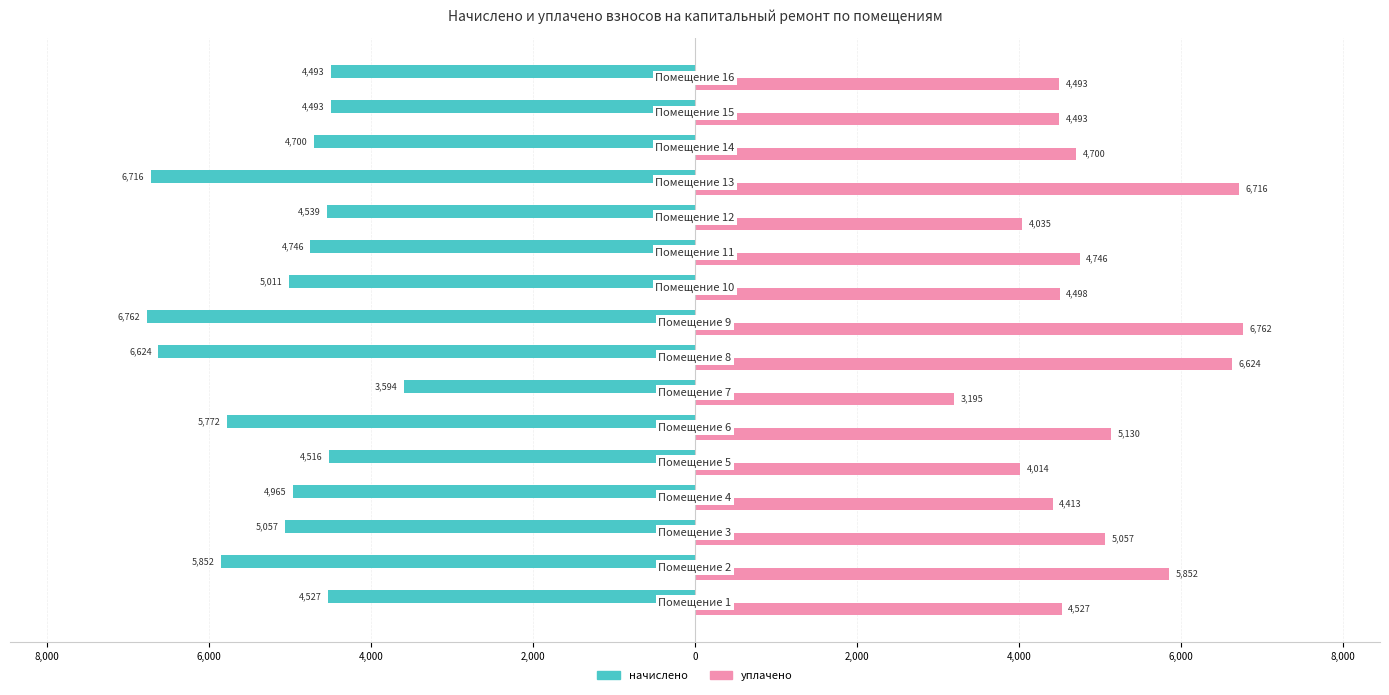

What are all the series names shown in the legend?

начислено, уплачено